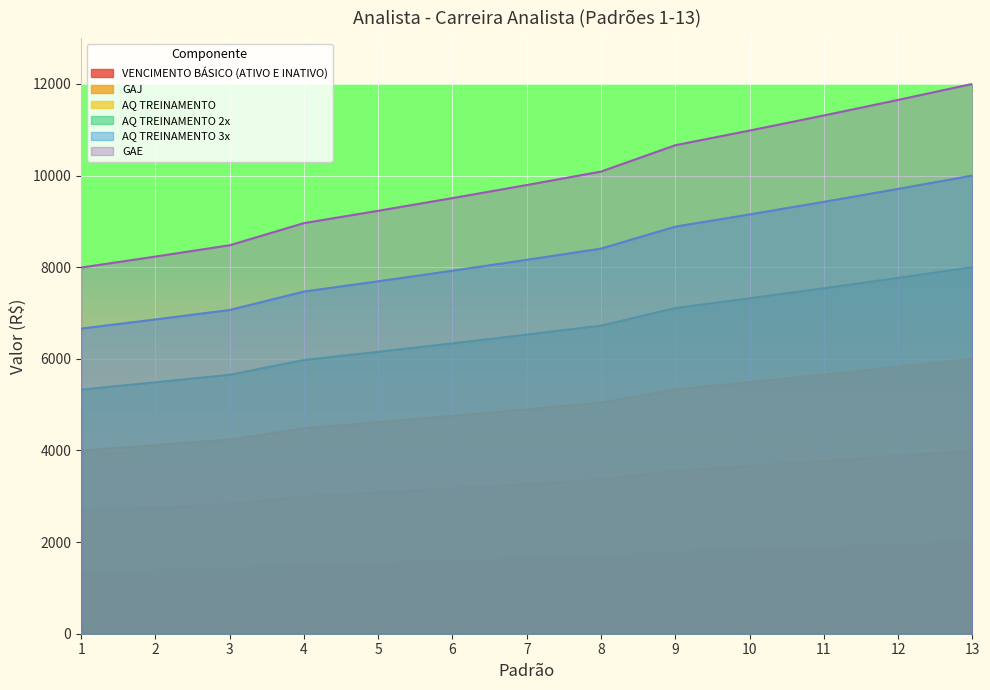

List the series in order of their overall mean, lowest first.

VENCIMENTO BÁSICO (ATIVO E INATIVO), GAJ, AQ TREINAMENTO, AQ TREINAMENTO 2x, AQ TREINAMENTO 3x, GAE